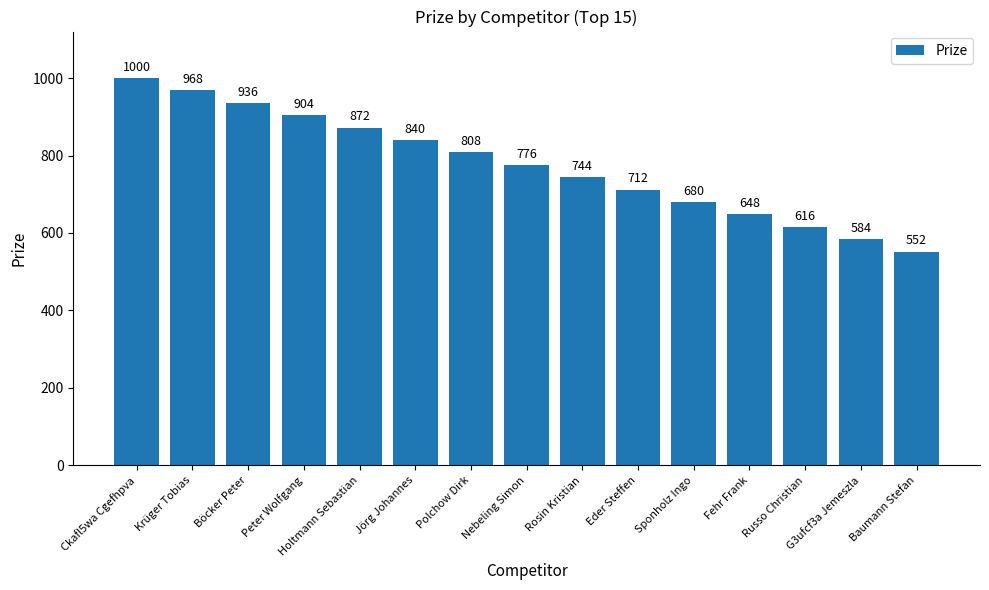

What is the label of the 2nd bar from the left?

Krüger Tobias